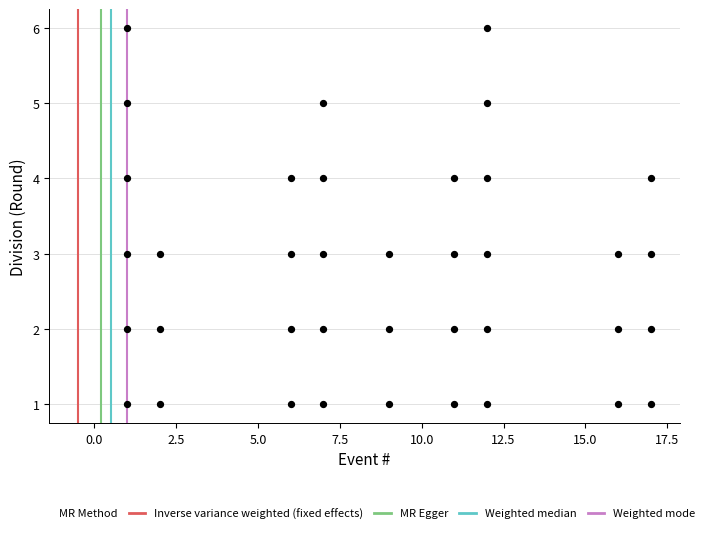

What is the range of Y values (max minus min)?

5